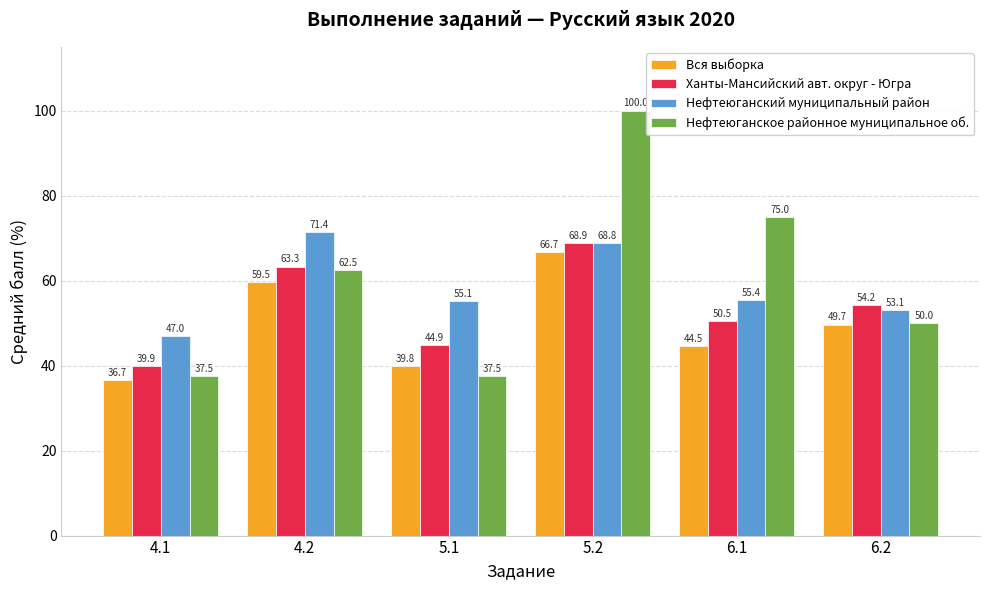

What is the label of the 1st bar from the right?

6.2